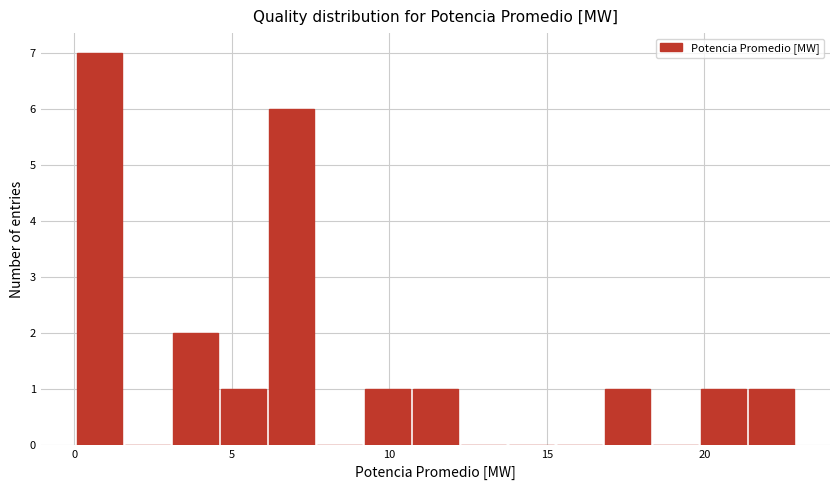

Around what value on the x-axis is the tallest bar? Give the approximate position of its centre, as read against the axis.

1.0